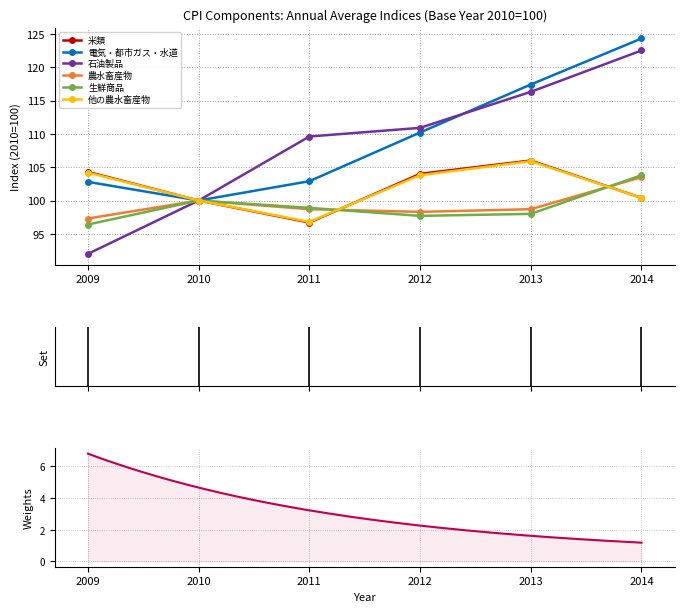

Read the 米類 value at 2009.

104.3